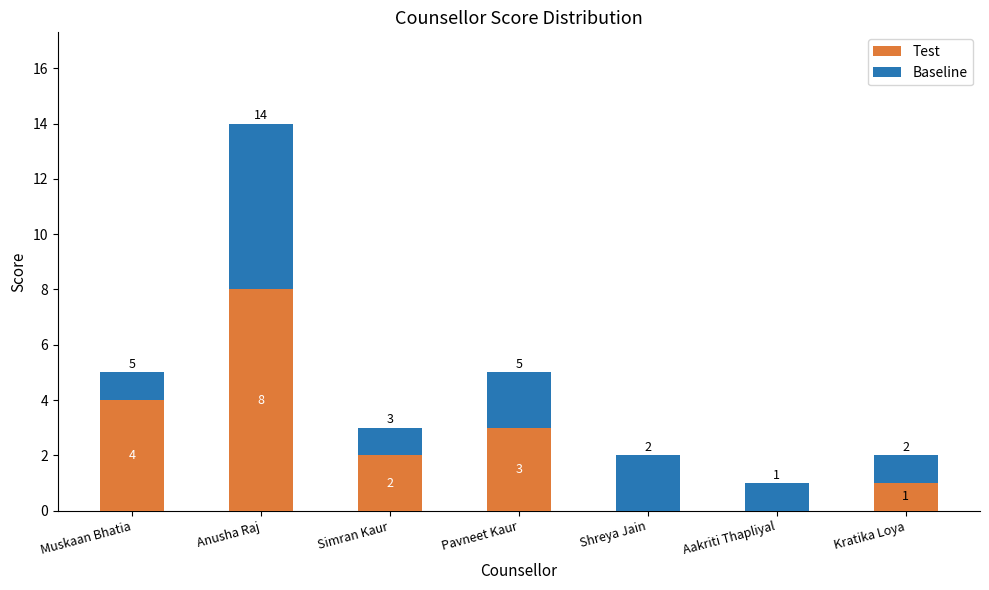

Read the Test value at Anusha Raj.

8